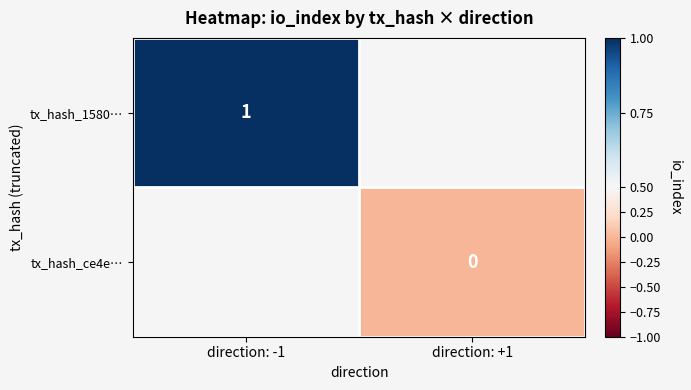

How many distinct data groups are displayed?

2